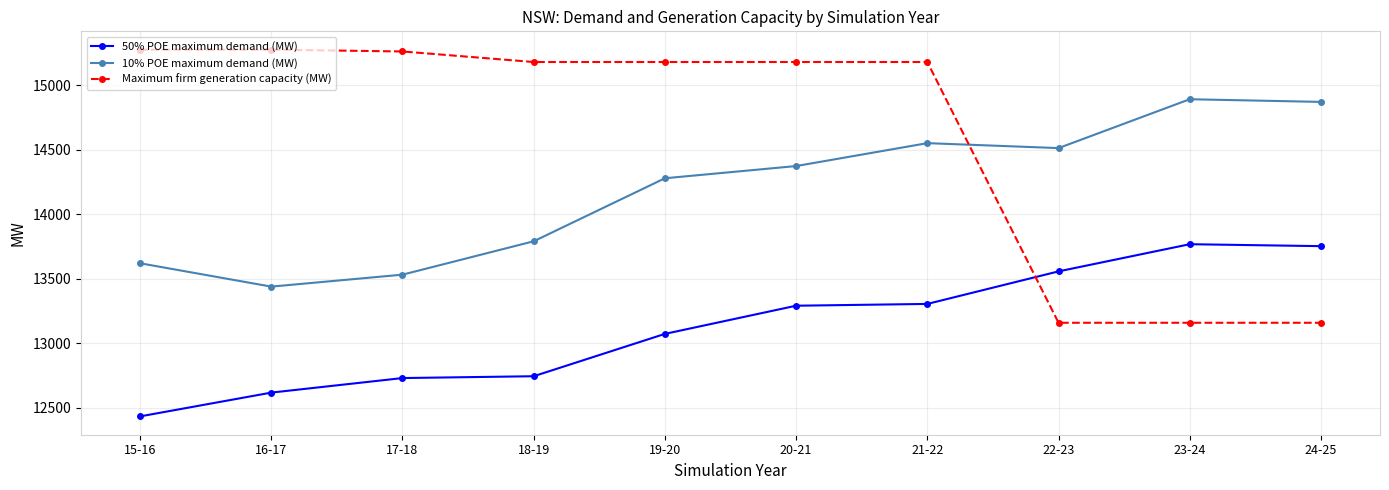

List the series in order of their peak value, lowest first.

50% POE maximum demand (MW), 10% POE maximum demand (MW), Maximum firm generation capacity (MW)